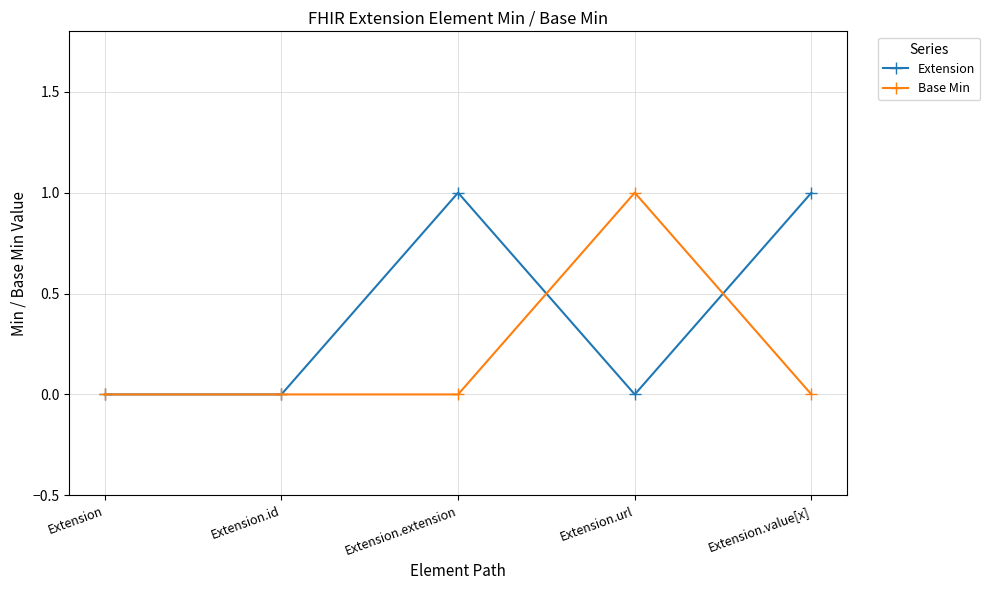

Is the value of Base Min at Extension.url greater than the value of Extension at Extension.url?

Yes